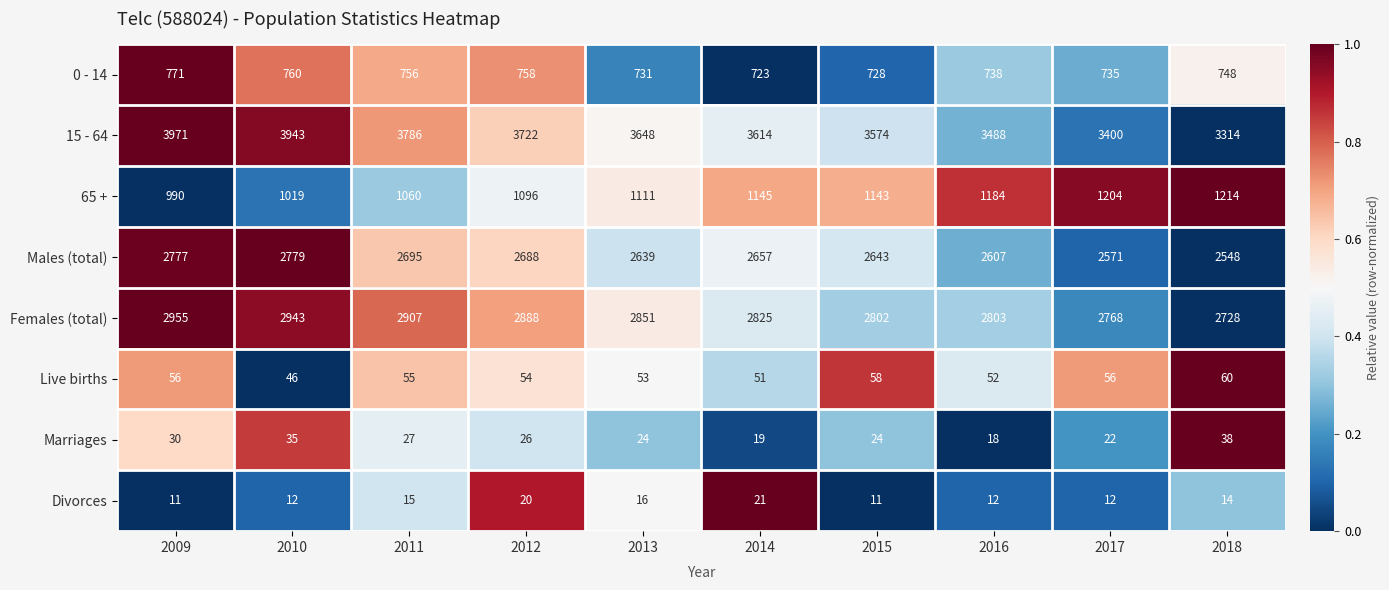

Count the number of categories in the chart.

10